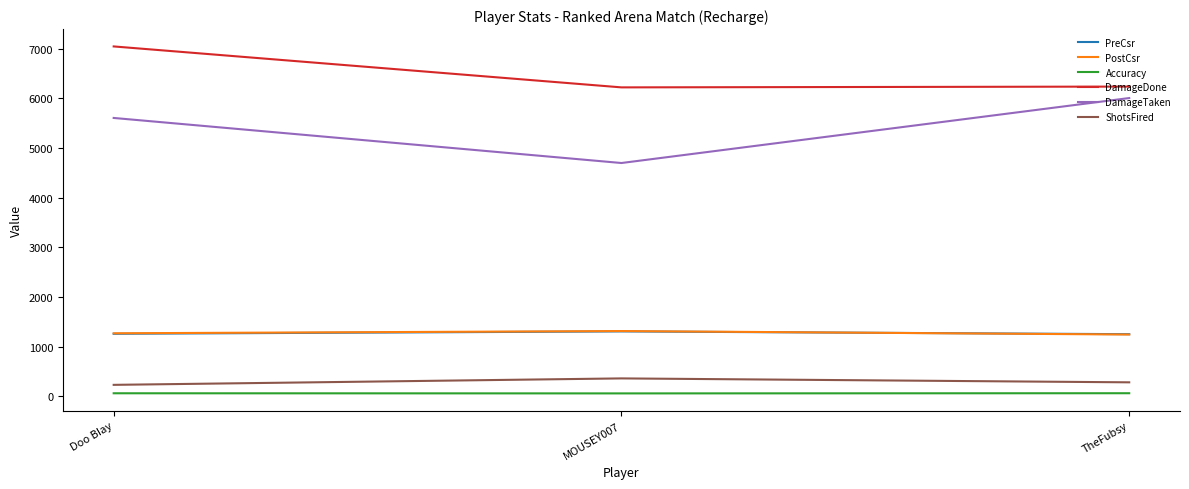

At which category is the sum across all series the highest?

Doo BIay